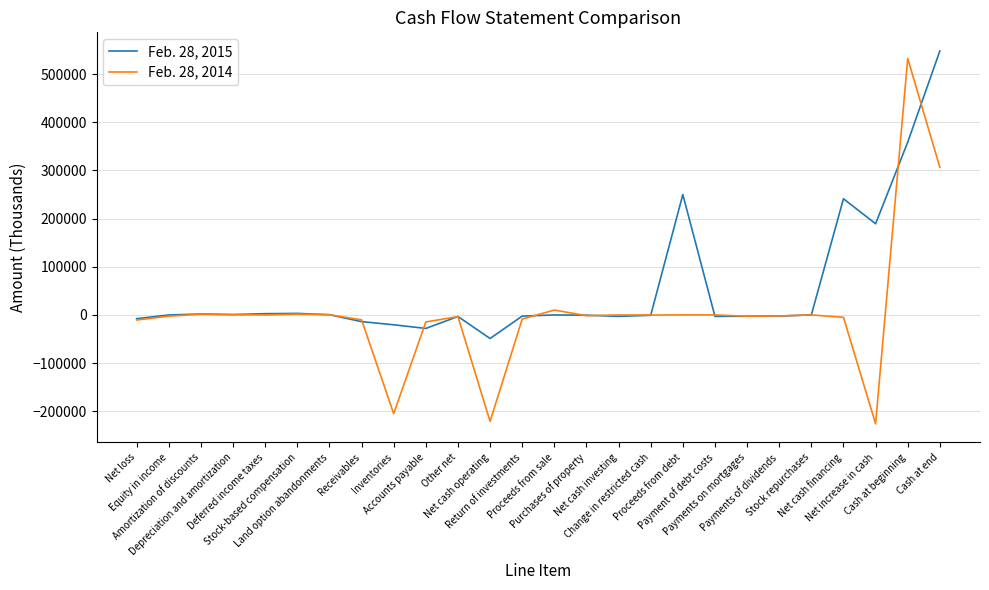

At which label does Feb. 28, 2014 reach its peak?

Cash at beginning